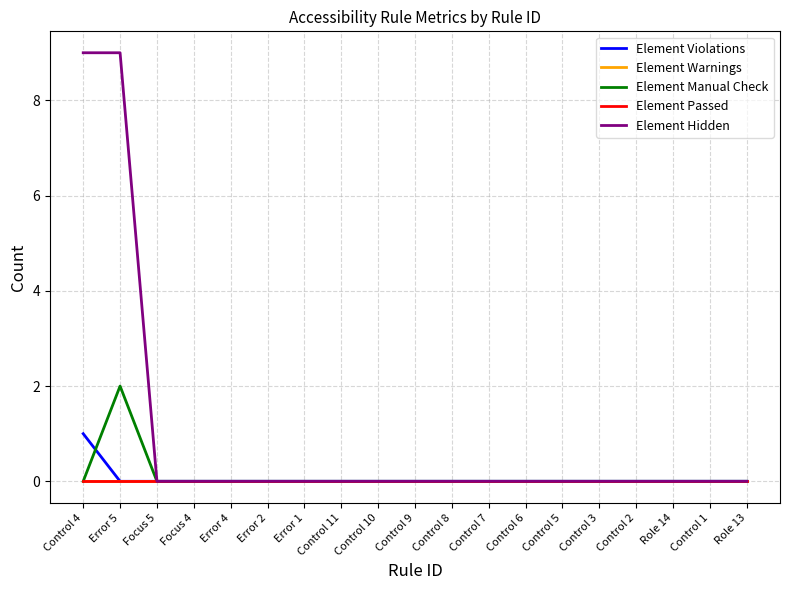

Which has a higher value, Control 2 or Control 6?

Control 2